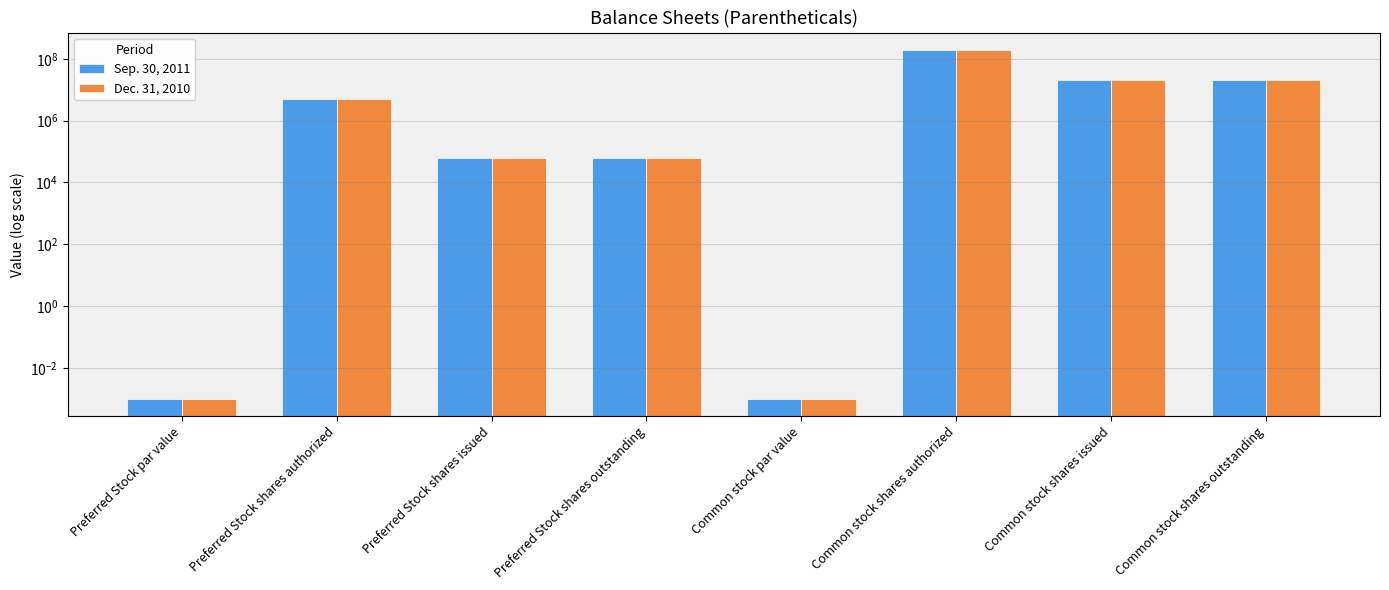

At which category does the chart reach its peak across all series?

Common stock shares authorized